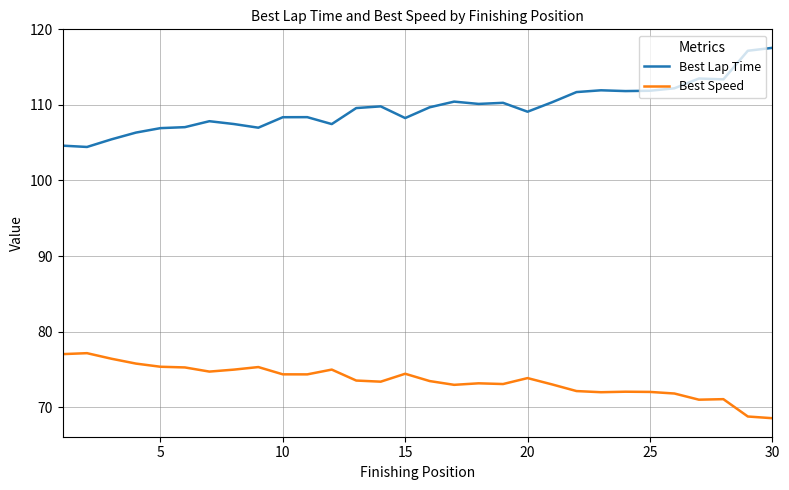

Which series has the largest range (max minus min)?

Best Lap Time